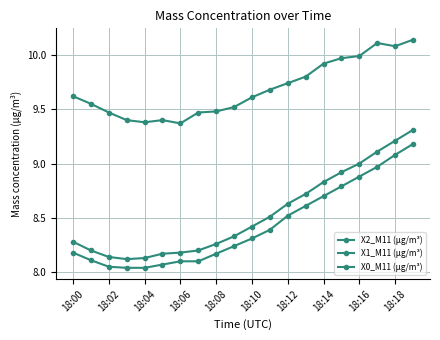

How many series are shown in this chart?

3